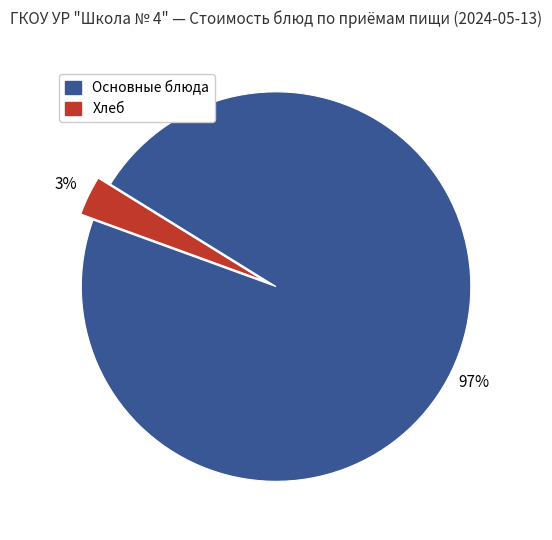

Which slice is the largest?

Основные блюда